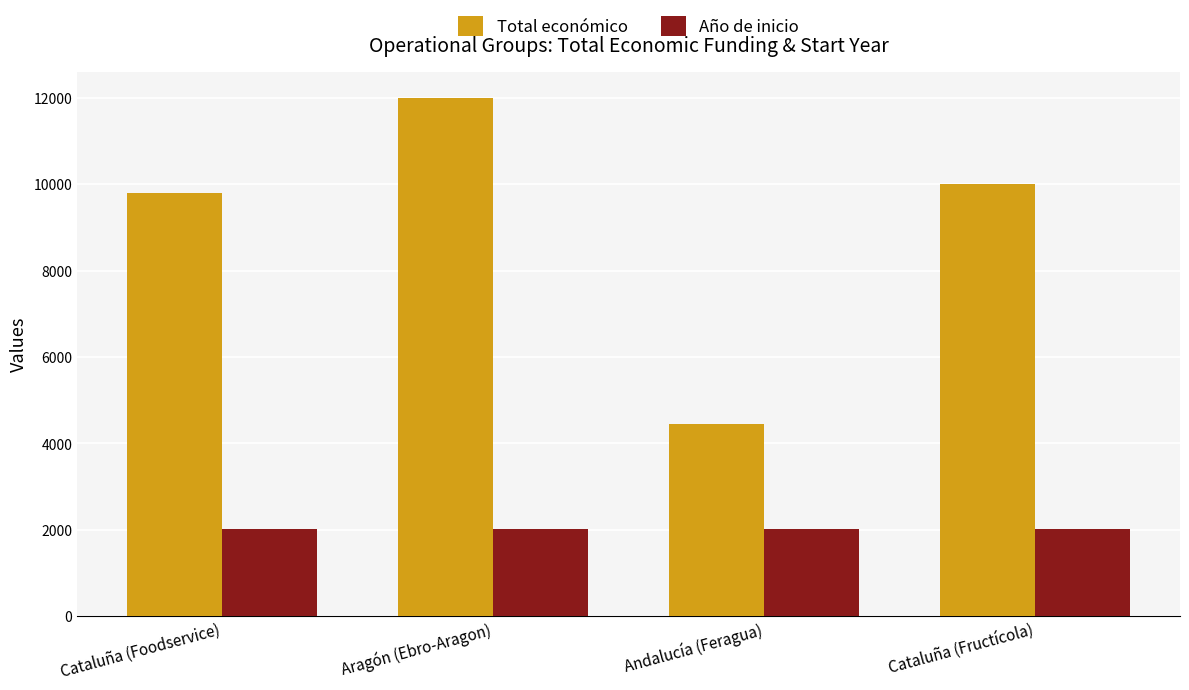

True or false: Año de inicio has a value of 3074 at Andalucía (Feragua).

False